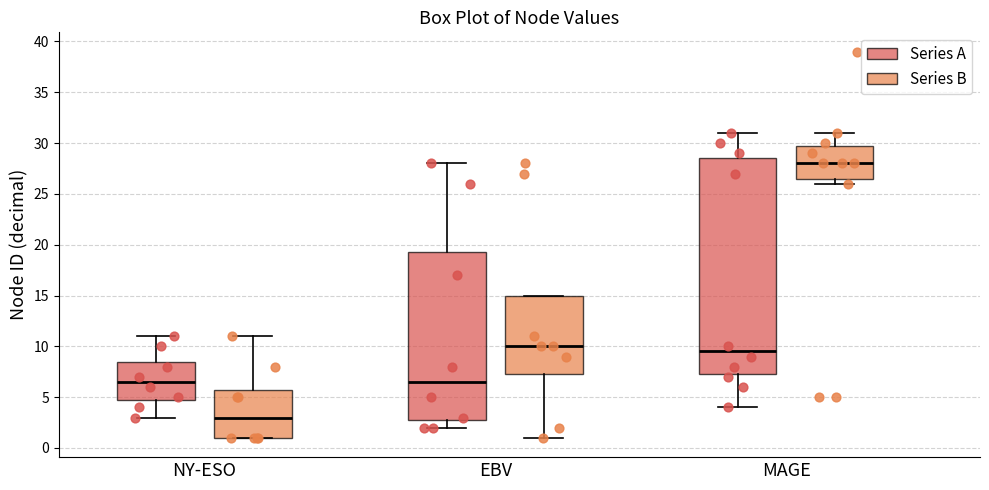

Reading left to right, read every box against the y-axis: the position of its median line, the range the box covers, and the ends of its whiskers. The values are not printed on the chart, so give them approximately, as read against the axis.

NY-ESO (Series A): median 6.5, box 5.0 to 8.5, whiskers 3.0 to 11.0
NY-ESO (Series B): median 3.0, box 1.0 to 6.0, whiskers 1.0 to 11.0
EBV (Series A): median 6.5, box 3.0 to 19.5, whiskers 2.0 to 28.0
EBV (Series B): median 10.0, box 7.5 to 15.0, whiskers 1.0 to 15.0
MAGE (Series A): median 9.5, box 7.5 to 28.5, whiskers 4.0 to 31.0
MAGE (Series B): median 28.0, box 26.5 to 30.0, whiskers 26.0 to 31.0